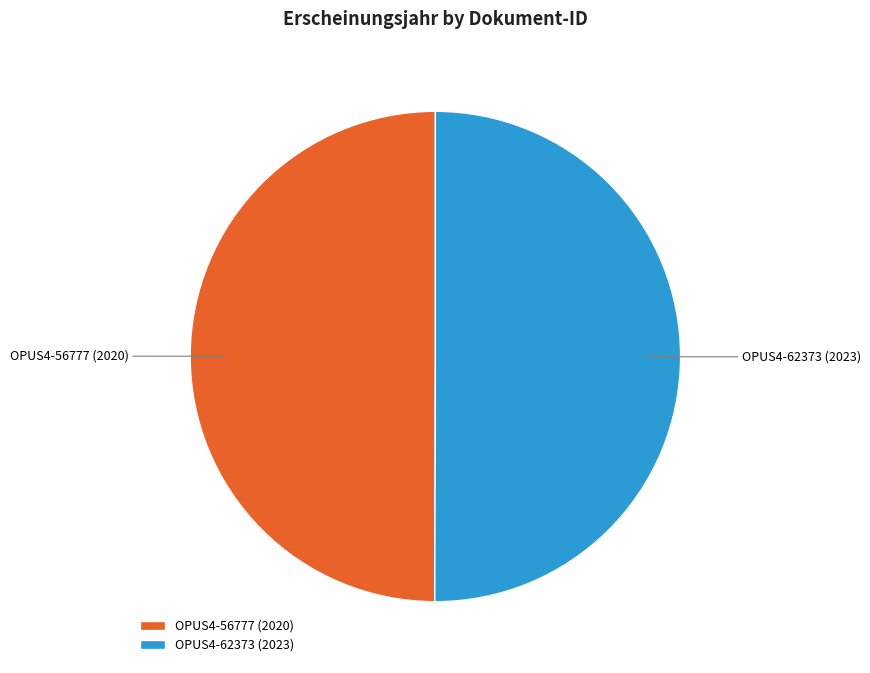

Do OPUS4-56777 and OPUS4-62373 together represent more than half of the pie?

Yes